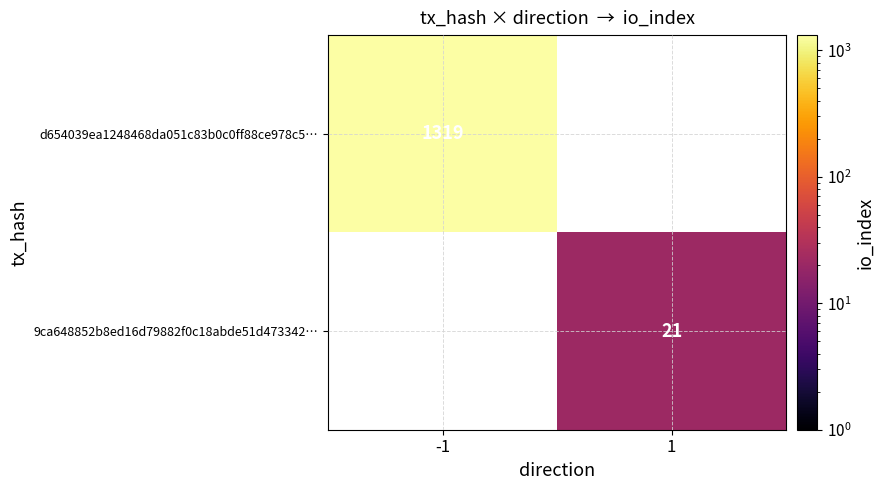

What is the smallest value displayed?

21.0